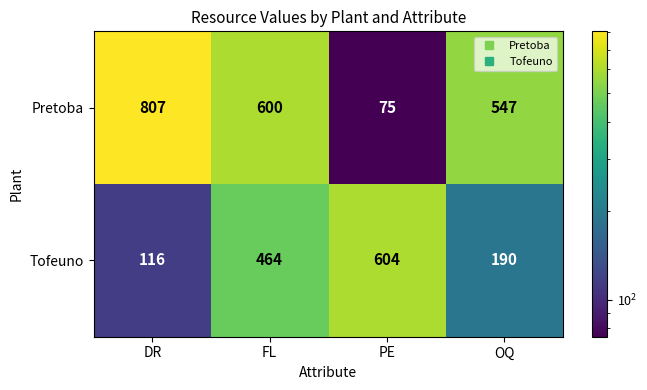

What is the difference between the second highest and minimum values in the Pretoba series?

525